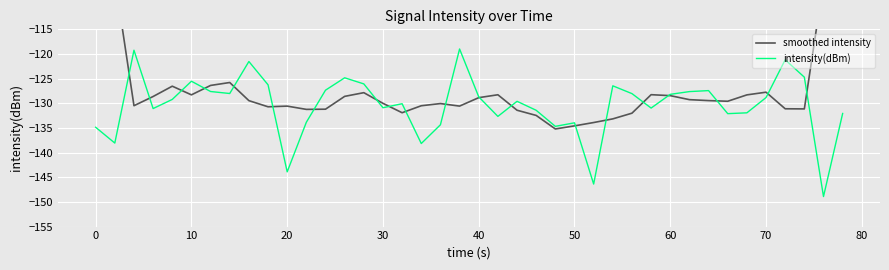

The intensity(dBm) series shows -125.5 at 10. True or false?

True